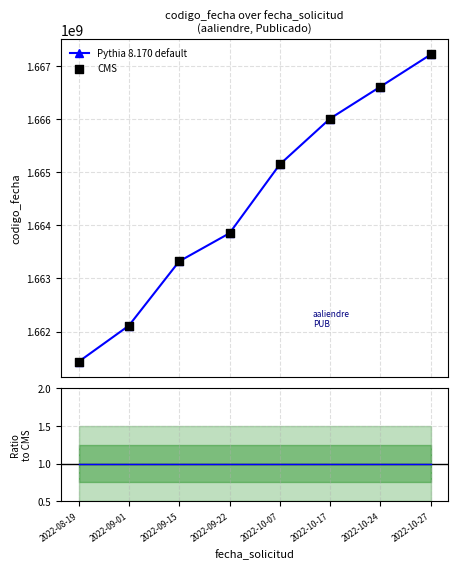

Which series has the widest spread of Y values?

Pythia 8.170 default